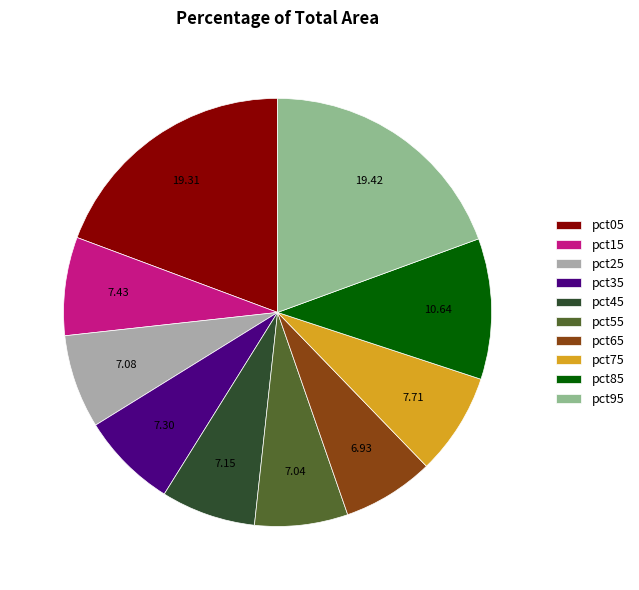

Do pct25 and pct15 together represent more than half of the pie?

No